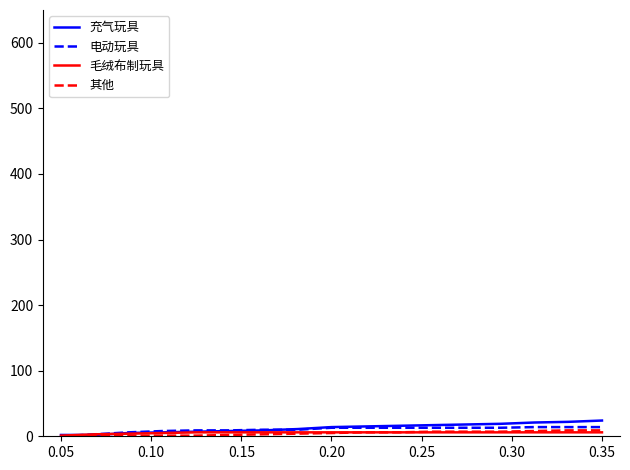

What is the maximum value shown in the chart?

24